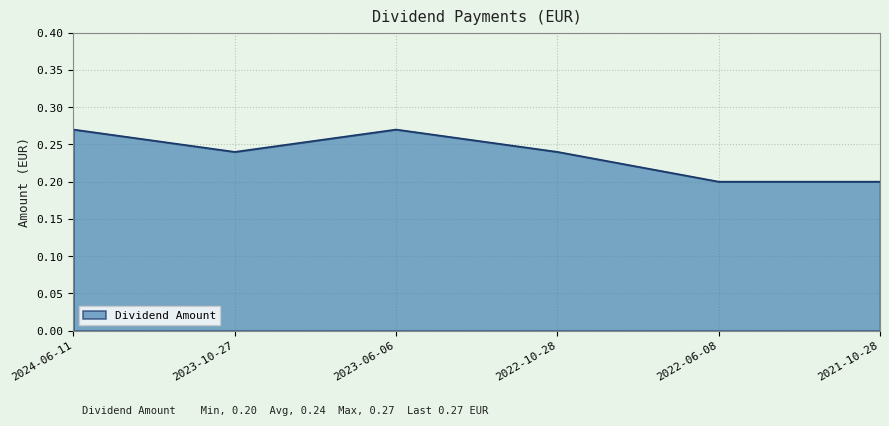

Count the values in the range 0 to 1.

6